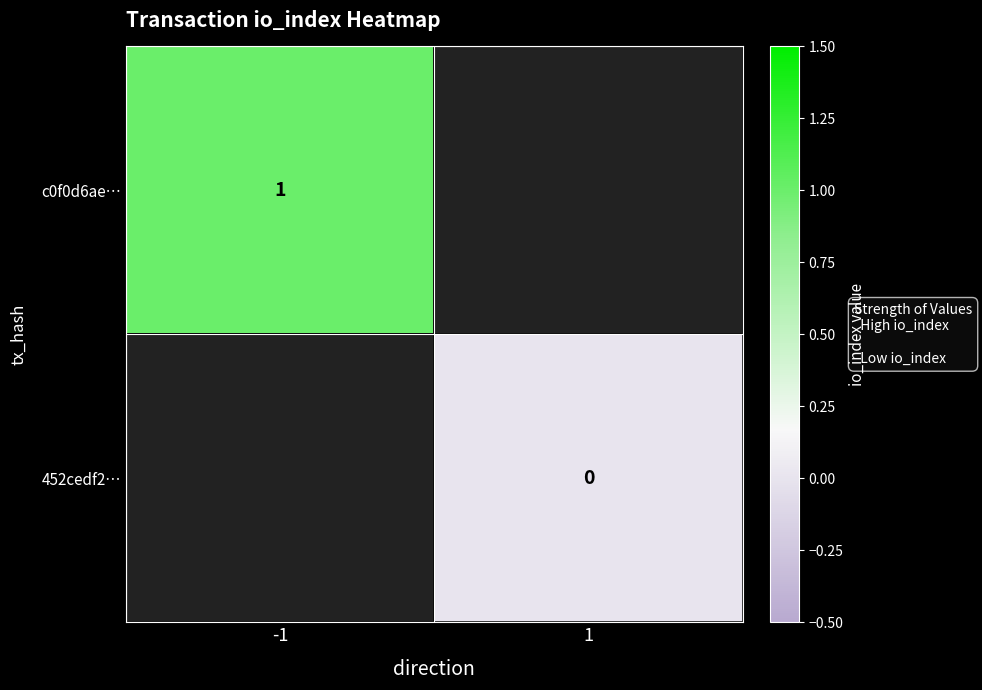

How many distinct data groups are displayed?

2